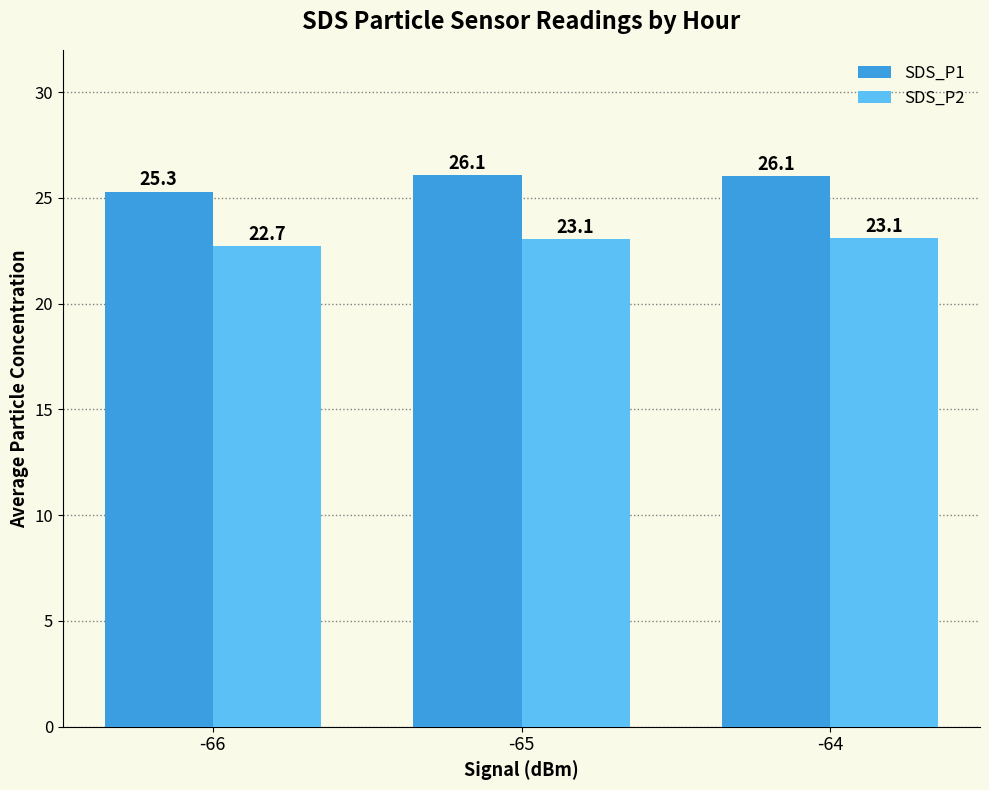

At -64, list the series in order from largest to smallest.

SDS_P1, SDS_P2